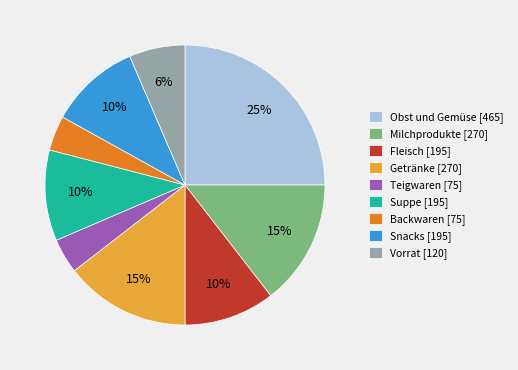

To the nearest percent, what is the difference between the largest and smallest slice percentages?

21%